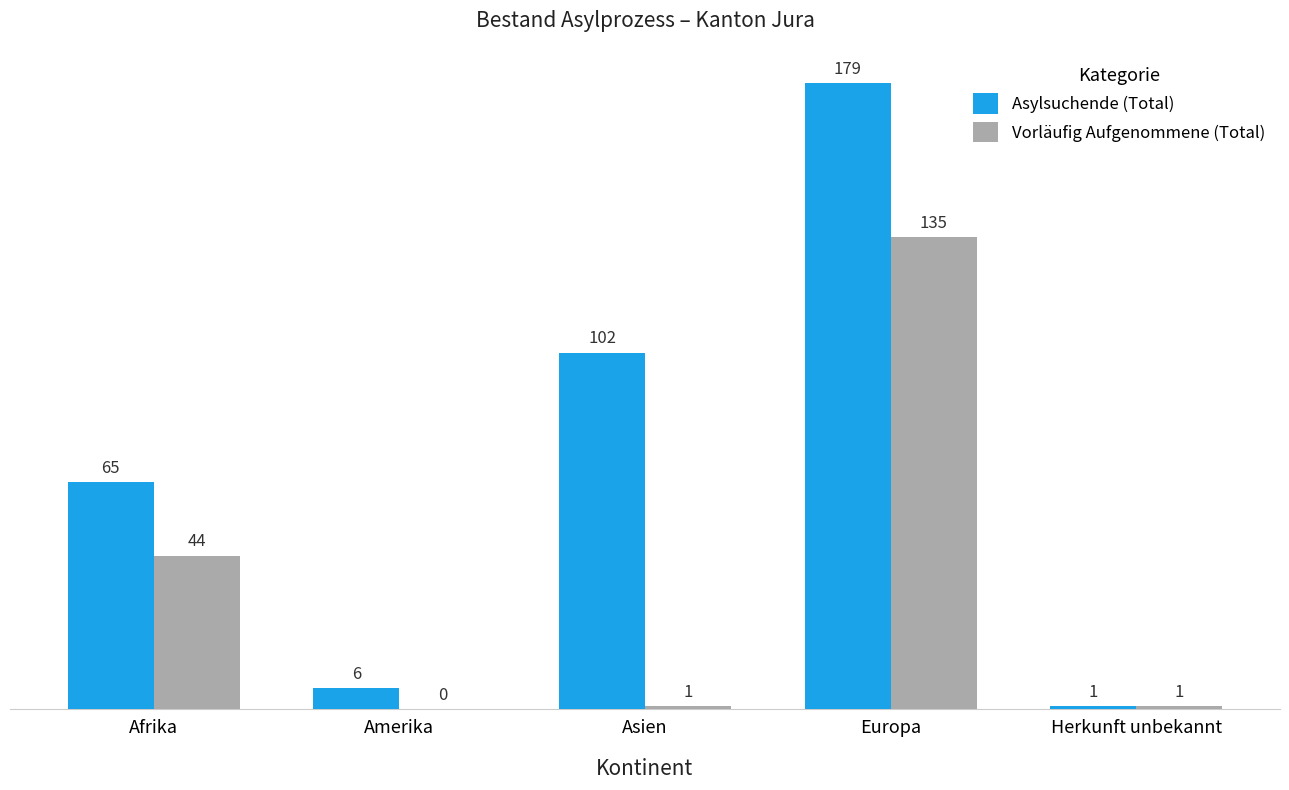

What is the total value across all series at Asien?

103